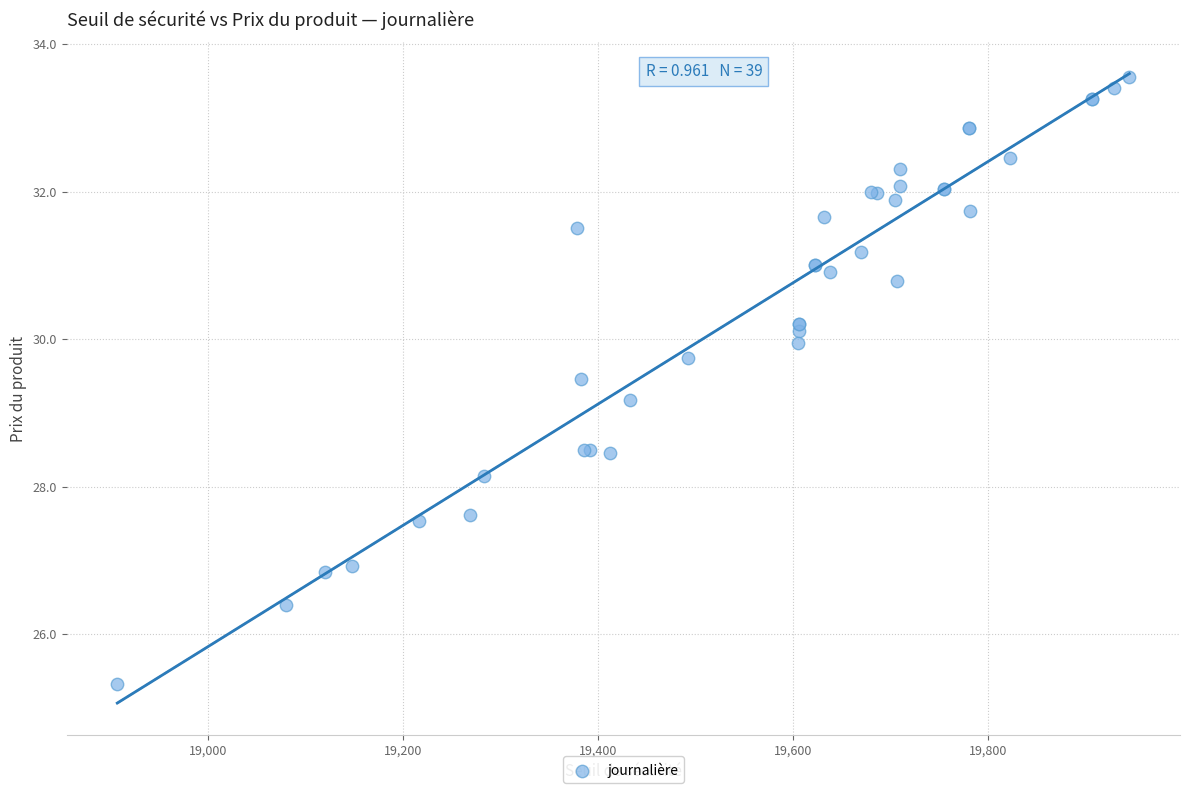

What Y value in the scatter plot is closest to 29?

29.2